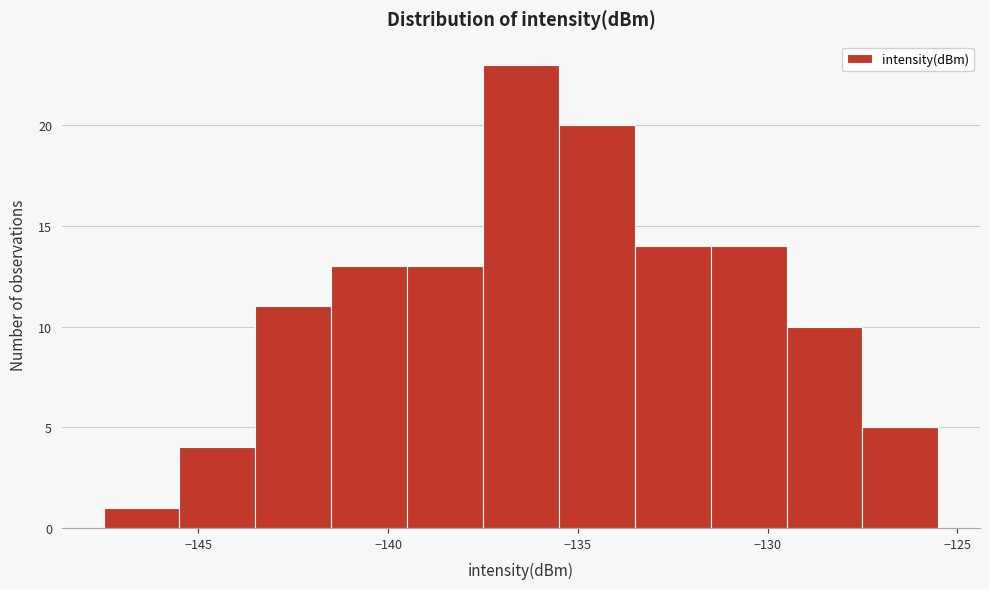

Which range on the x-axis has the tallest bar?

-137.5 to -135.5